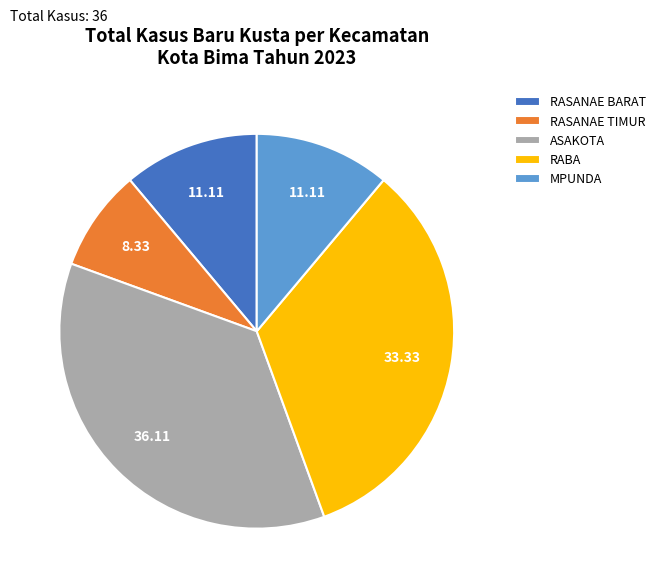

What is the ratio of the value at RABA to the value at RASANAE BARAT?

3.0